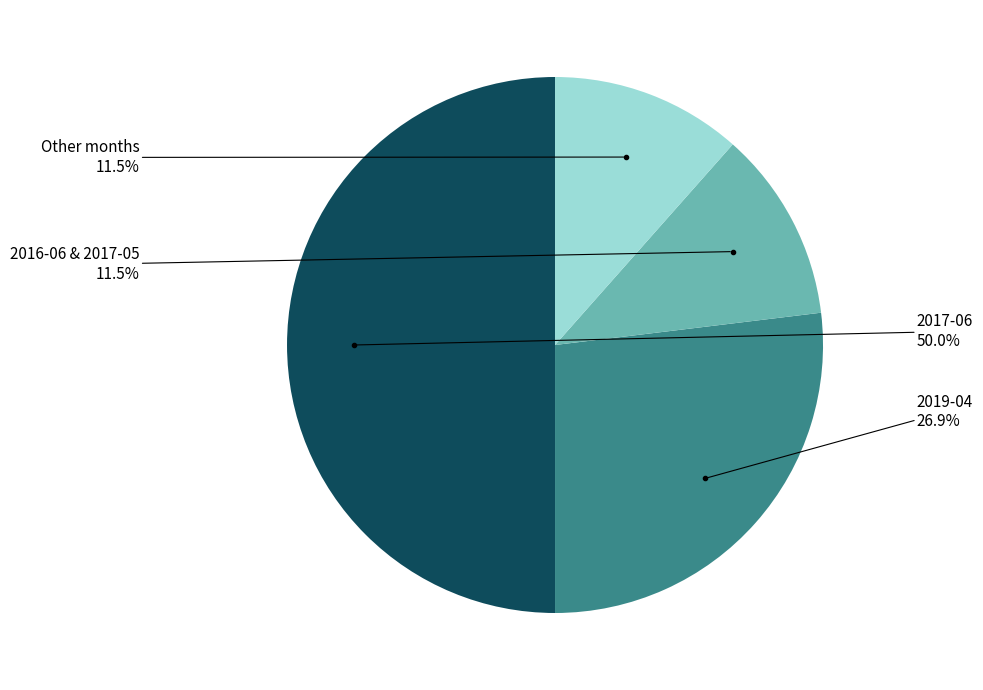

How many slices are in this pie chart?

4